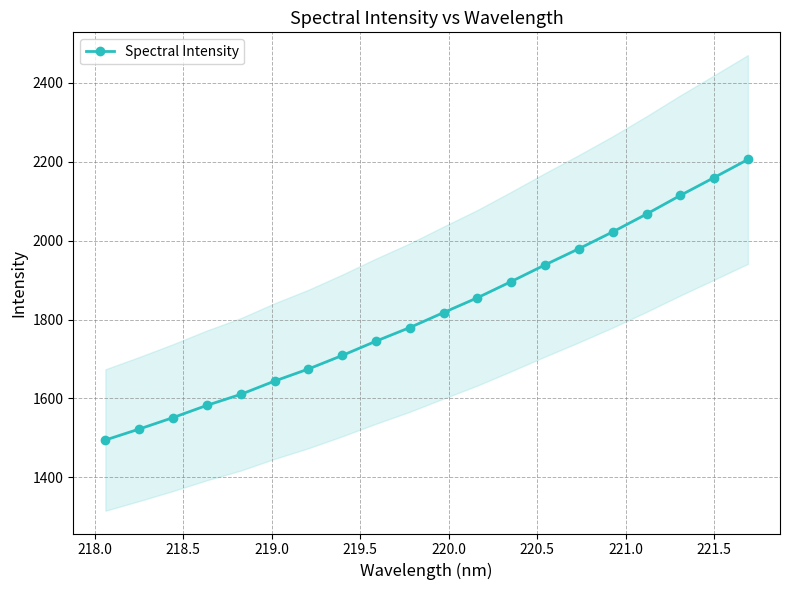

True or false: Spectral Intensity has more than 2 points higher than both neighbors.

False